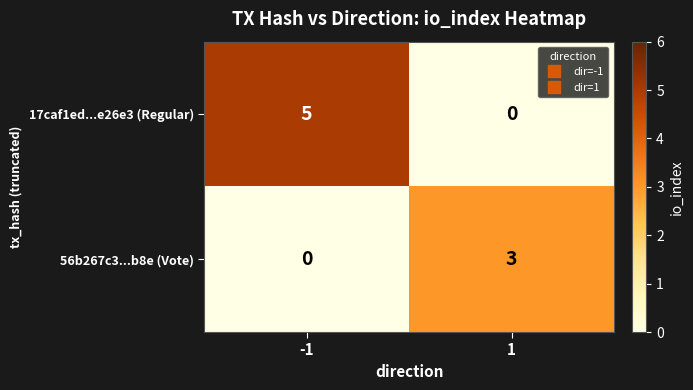

What is the total value across all series at 1?

3